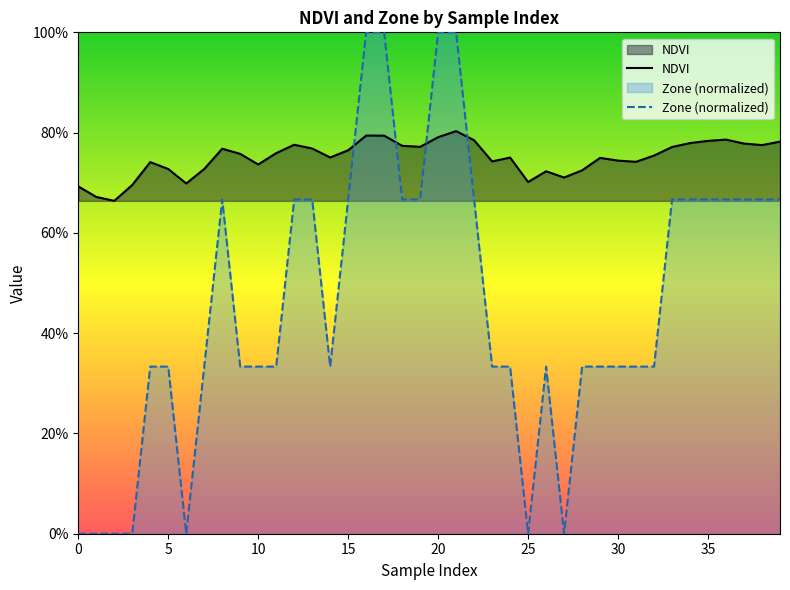

How many data points does each series have?

40